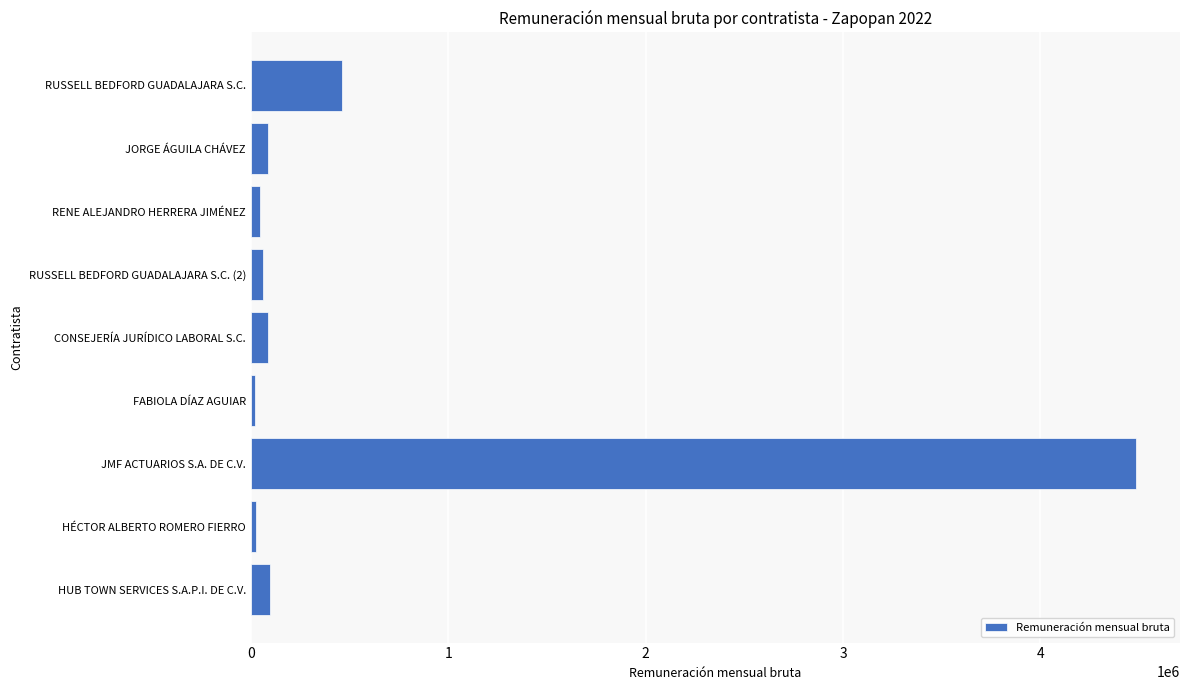

What is the difference between the maximum and minimum values?

4463159.9